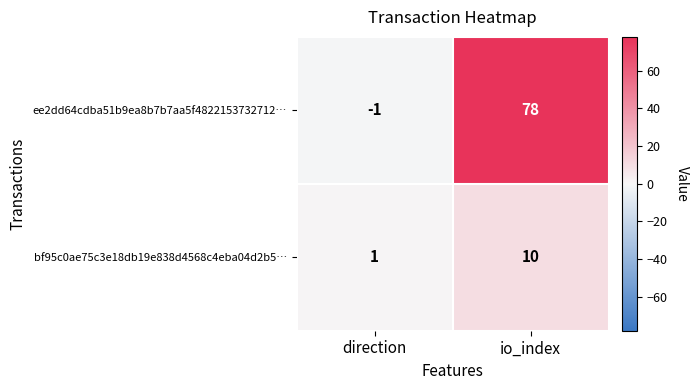

Which series has the largest range (max minus min)?

ee2dd64cdba51b9ea8b7b7aa5f4822153732712…